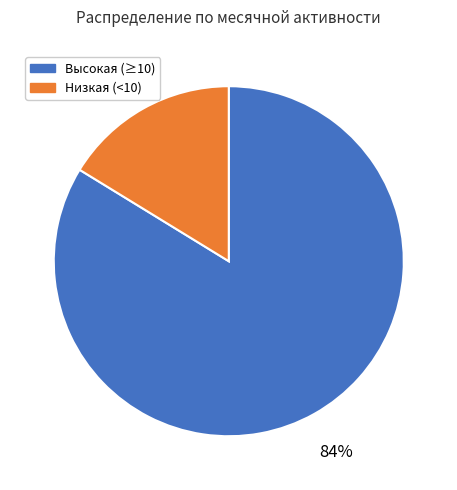

To the nearest percent, what is the average slice percentage?

50%